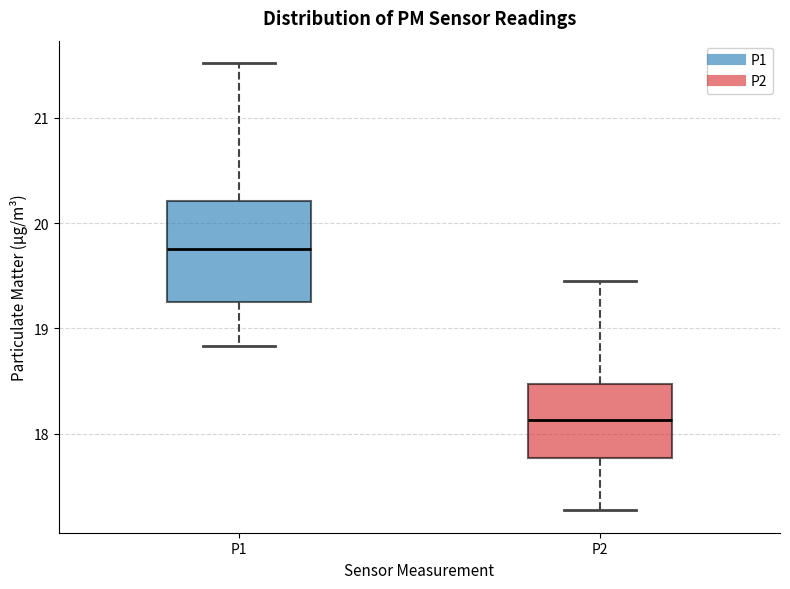

Which box is the tallest, from its lower edge to its upper edge?

P1